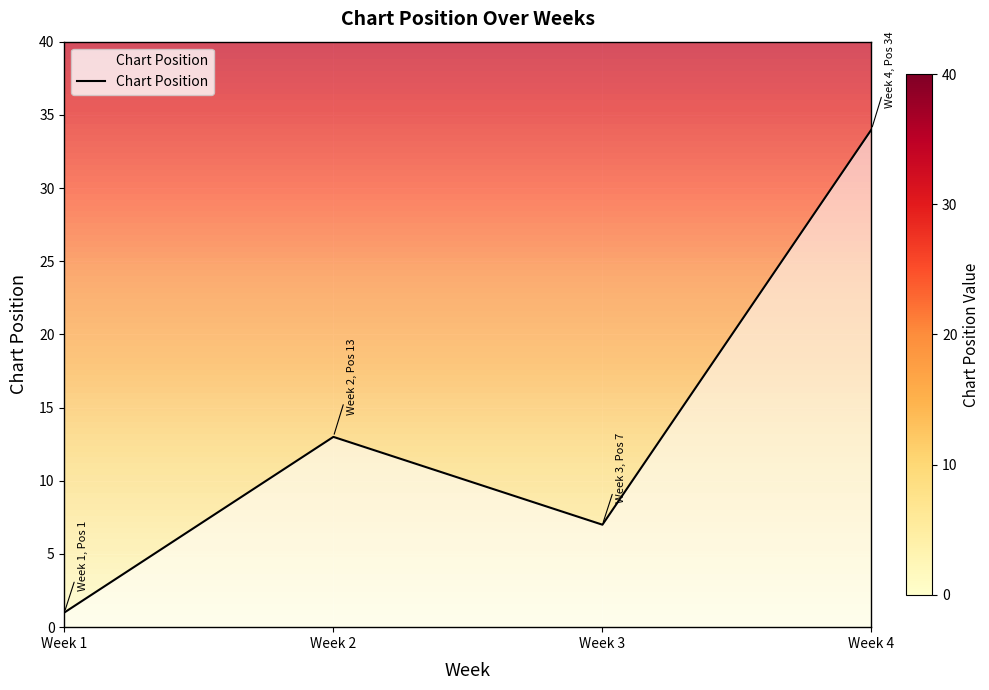

Count the values in the range 7 to 34.

3